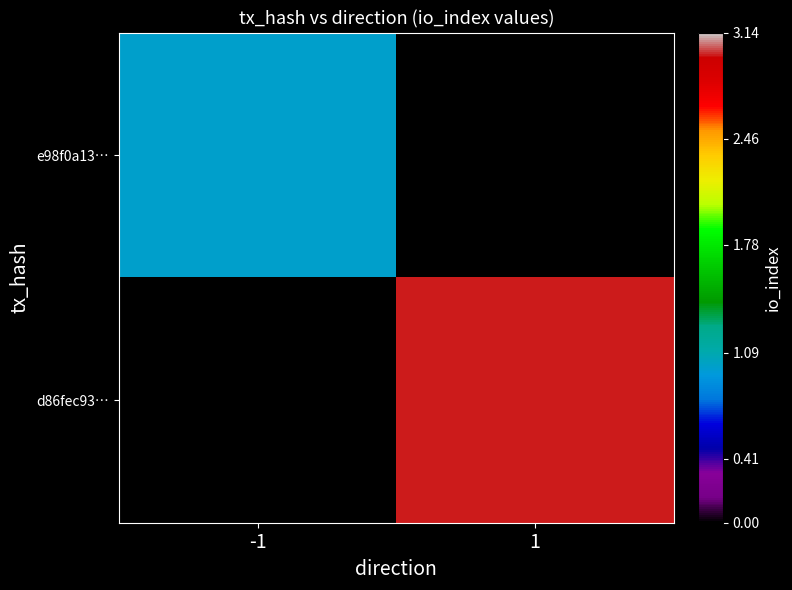

Count the number of categories in the chart.

2